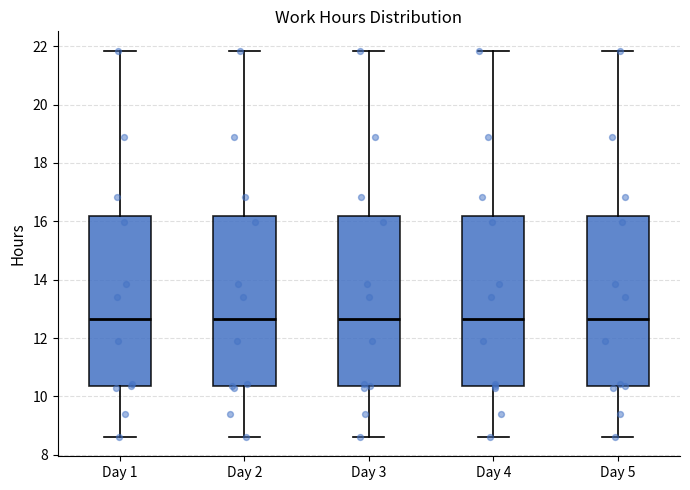

Reading left to right, read every box against the y-axis: the position of its median line, the range the box covers, and the ends of its whiskers. The values are not printed on the chart, so give them approximately, as read against the axis.

Day 1: median 12.6, box 10.4 to 16.2, whiskers 8.6 to 21.8
Day 2: median 12.6, box 10.4 to 16.2, whiskers 8.6 to 21.8
Day 3: median 12.6, box 10.4 to 16.2, whiskers 8.6 to 21.8
Day 4: median 12.6, box 10.4 to 16.2, whiskers 8.6 to 21.8
Day 5: median 12.6, box 10.4 to 16.2, whiskers 8.6 to 21.8